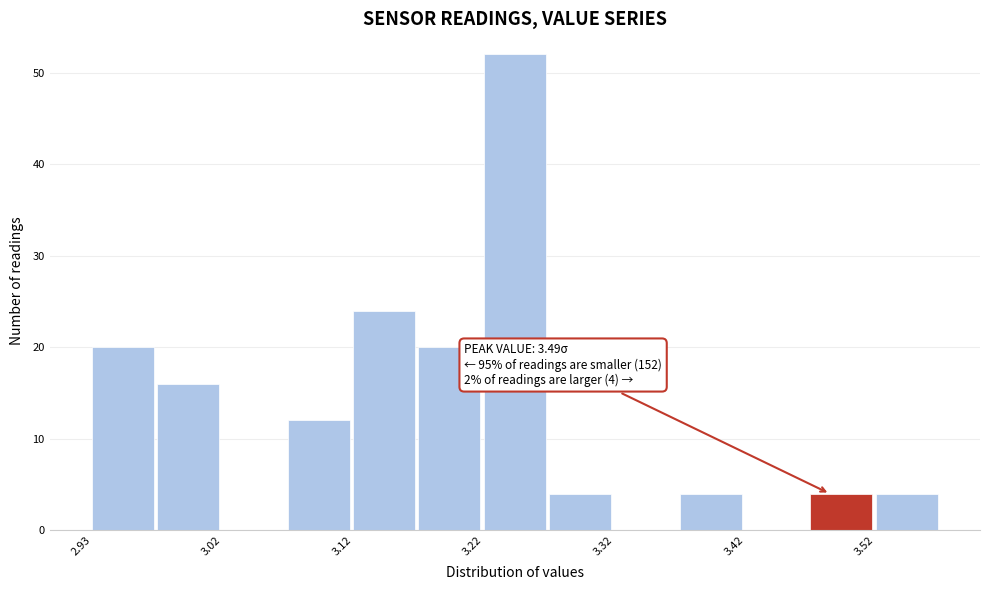

Over which range of the x-axis is the bar tallest?

3.225 to 3.275